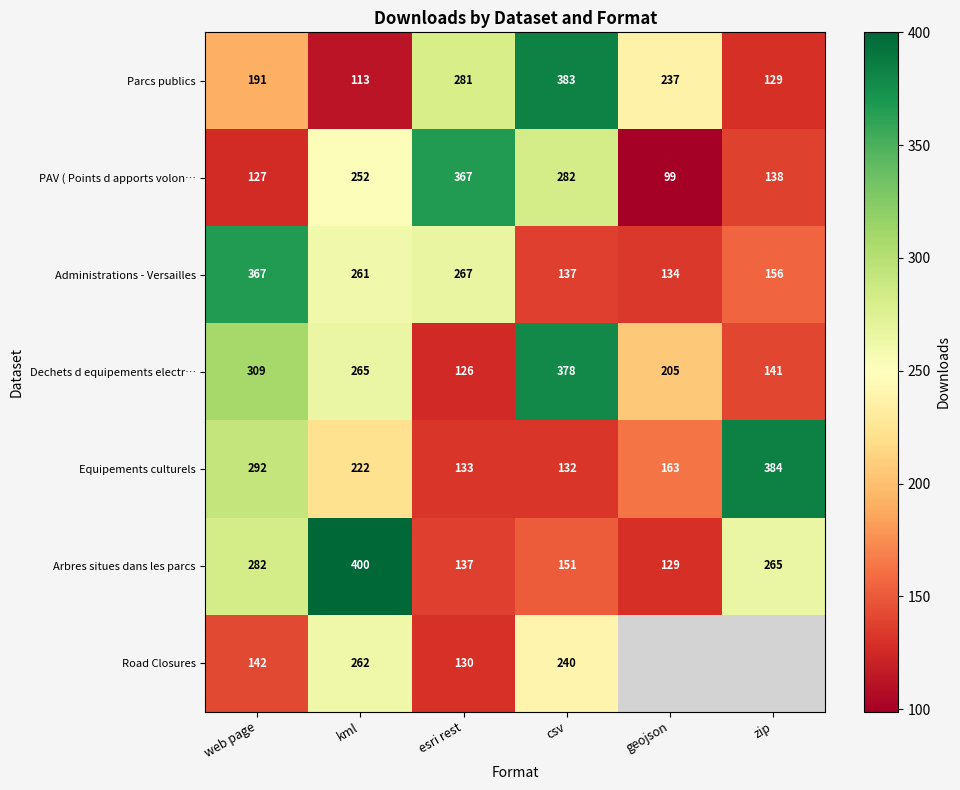

What is the difference between the highest and lowest values at csv?

251